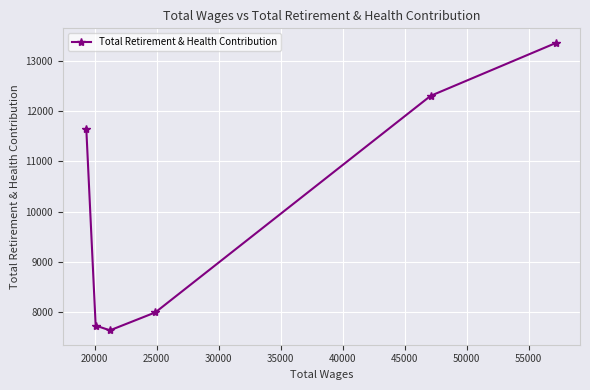

Reading left to right, list all the values displayed in this chart.

11650	7740	7645	8001	12299	13354